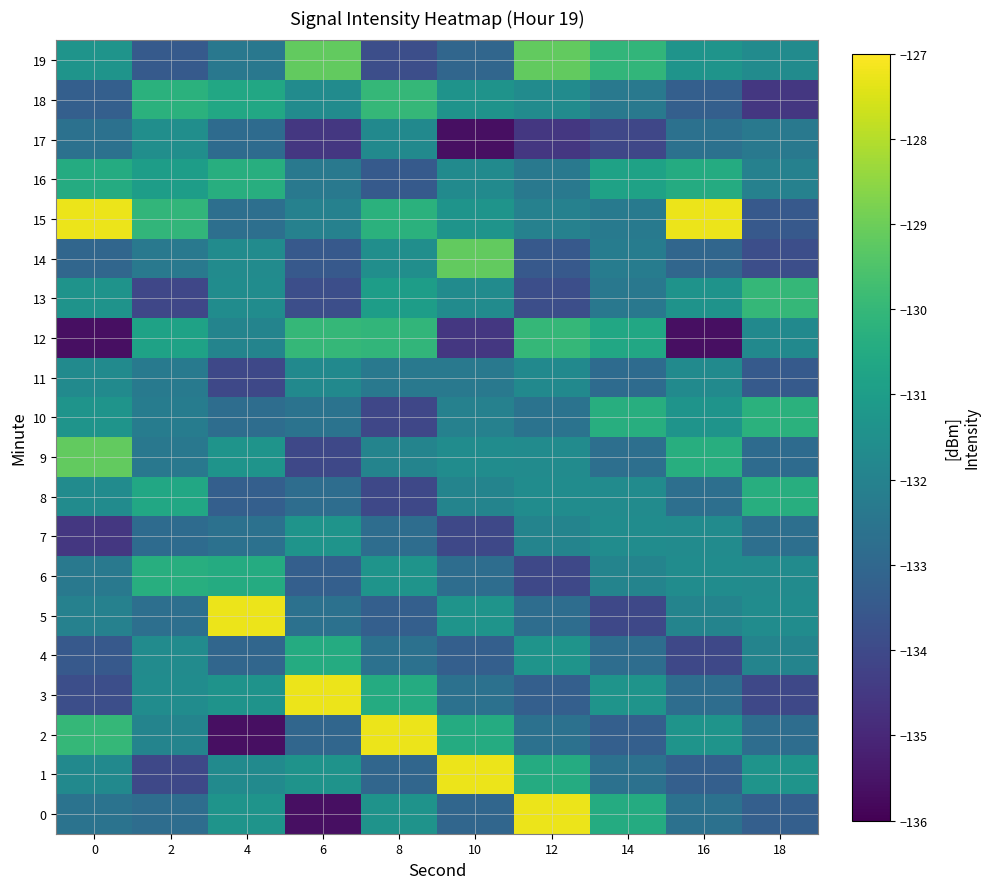

List the series in order of their peak value, highest first.

0, 1, 2, 3, 5, 15, 9, 14, 19, 12, 13, 18, 10, 6, 8, 16, 4, 7, 17, 11